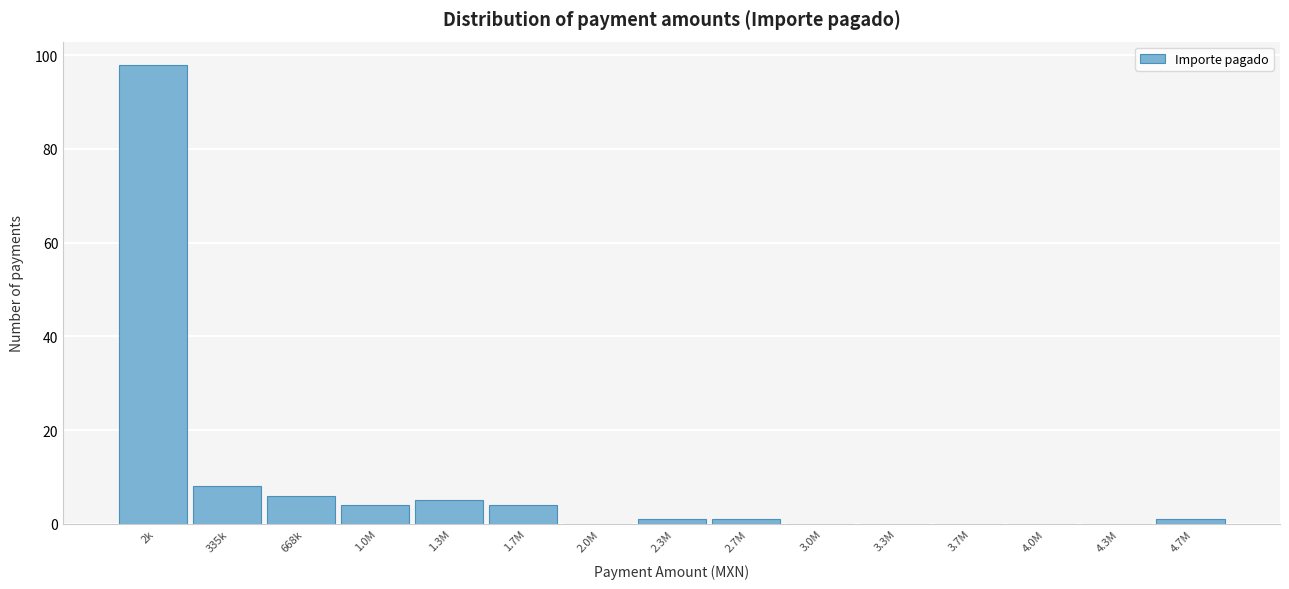

Reading right to left, what are all the values shown in this chart?

4.7M=1	4.3M=0	4.0M=0	3.7M=0	3.3M=0	3.0M=0	2.7M=1	2.3M=1	2.0M=0	1.7M=4	1.3M=5	1.0M=4	668k=6	335k=8	2k=98